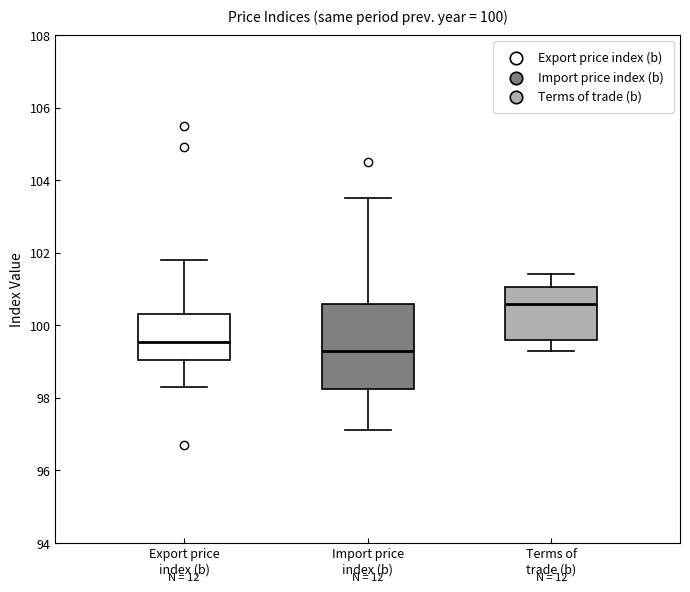

Which box's median line is the highest?

Terms of trade (b)